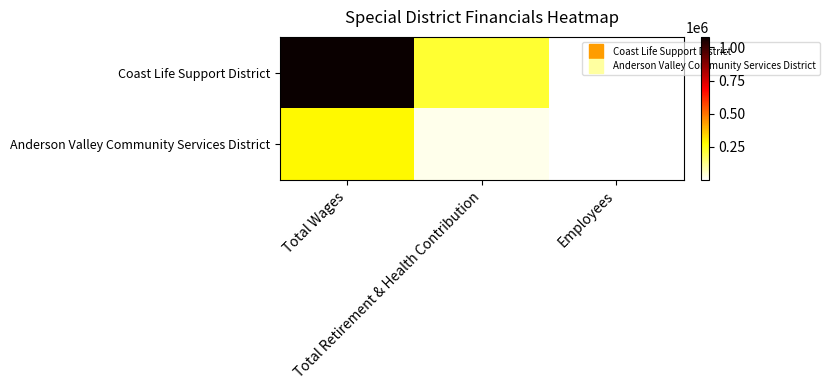

What is the total value across all series at Total Wages?

1363949